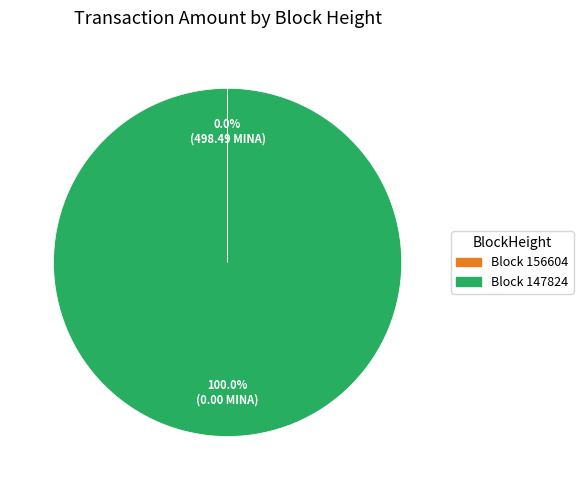

What is the majority slice?

Block 147824